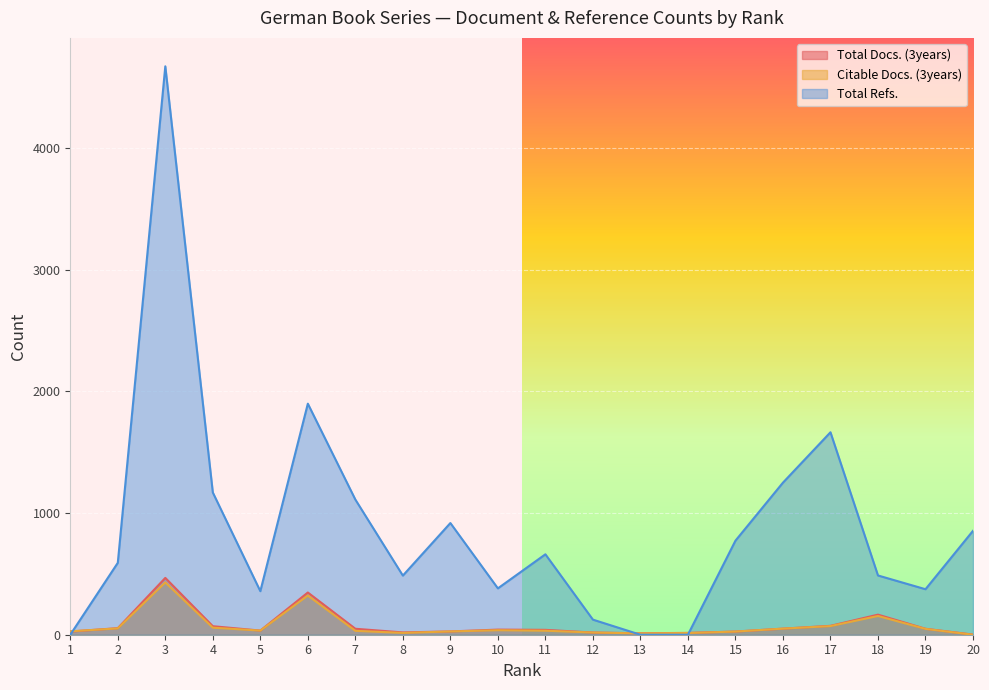

What is the spread (max minus min) of values at 12?

106